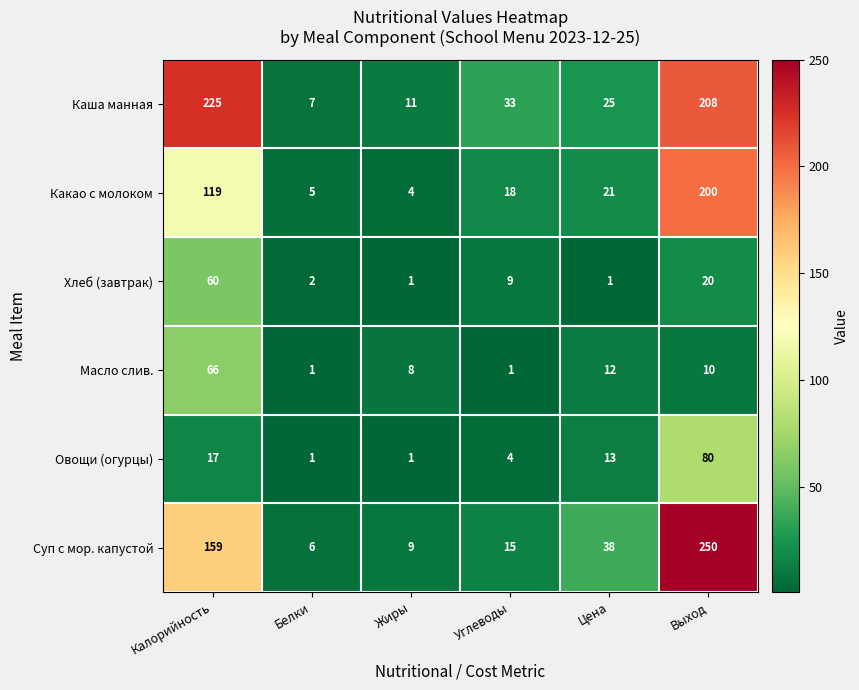

How many data points does each series have?

6